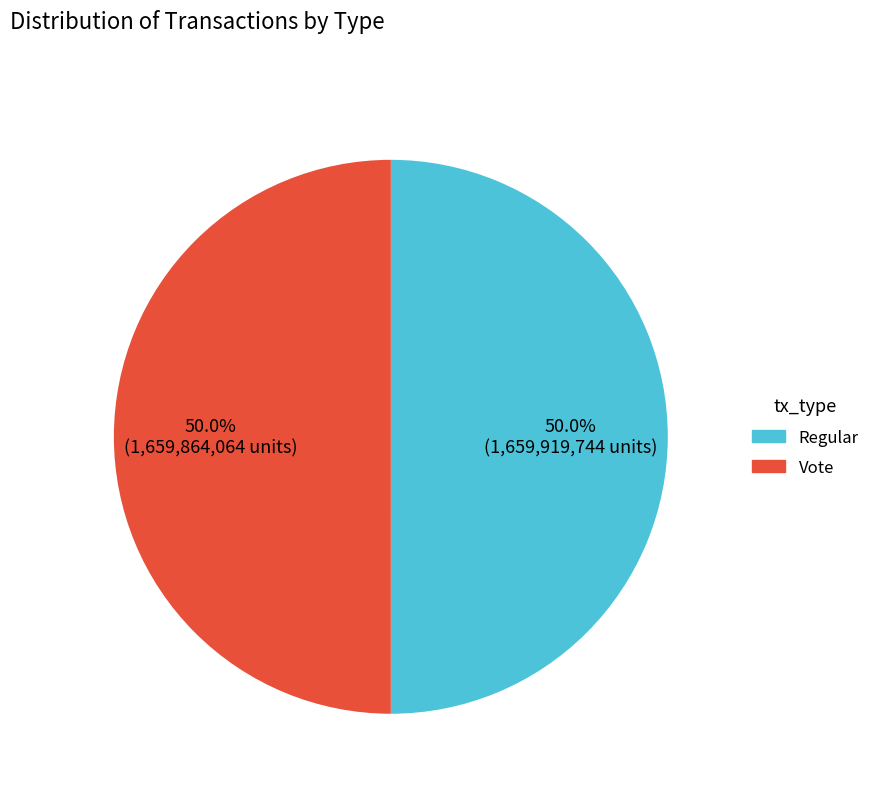

To the nearest percent, what is the average slice percentage?

50%